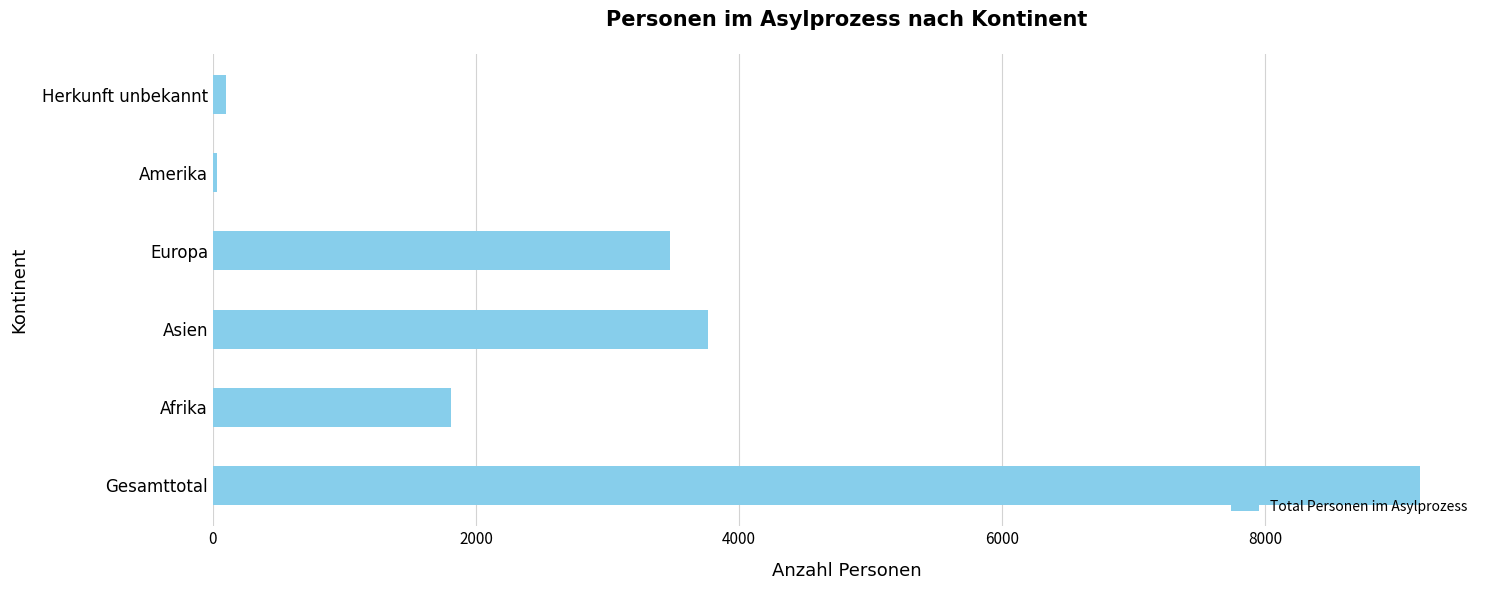

Reading bottom to top, extract all data points from this chart.

Gesamttotal=9173	Afrika=1809	Asien=3762	Europa=3473	Amerika=30	Herkunft unbekannt=99